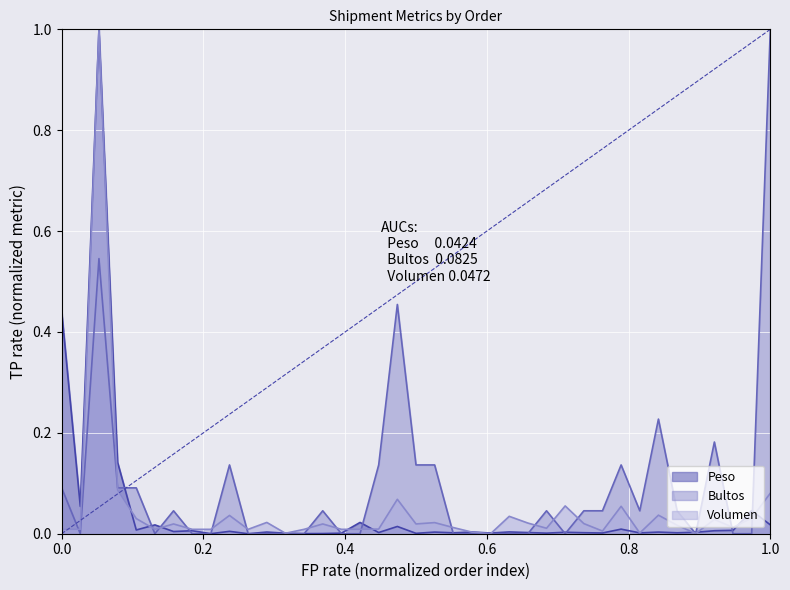

What is the difference between the highest and lowest values at 101229?

0.1